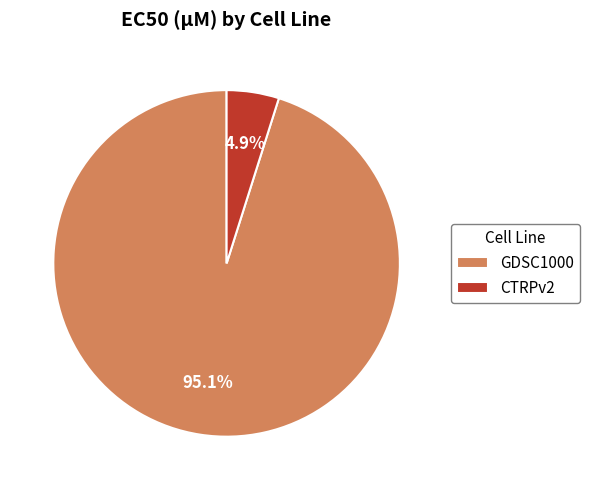

Which category has the smallest portion of the pie?

CTRPv2